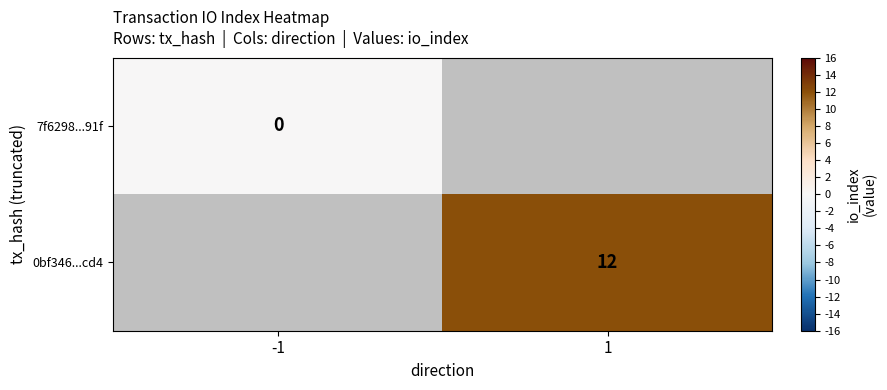

Between -1 and 1, which is larger?

1